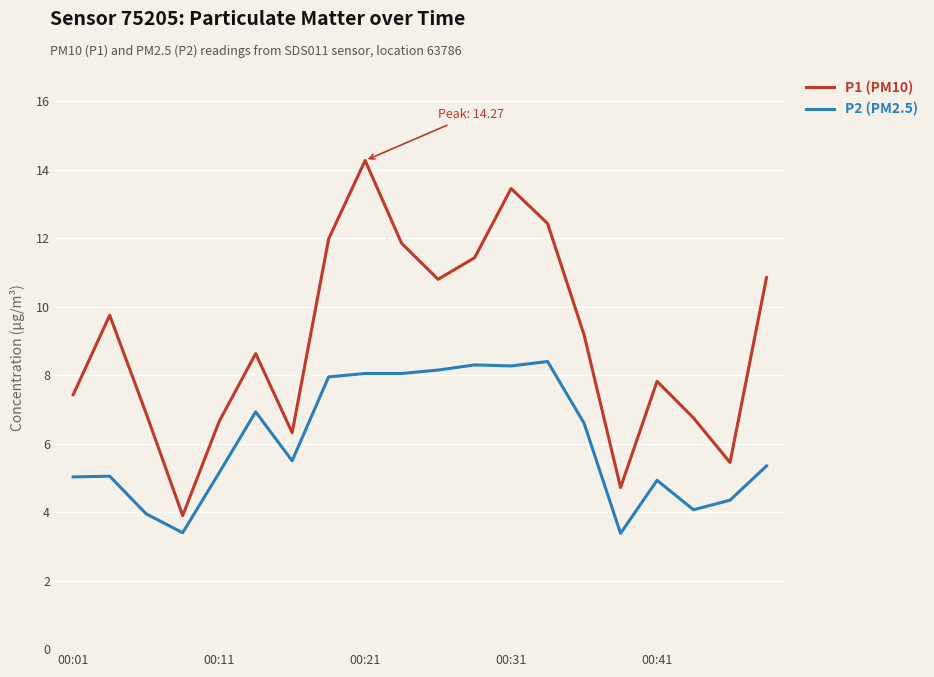

True or false: P2 (PM2.5) has more than 1 points higher than both neighbors.

True